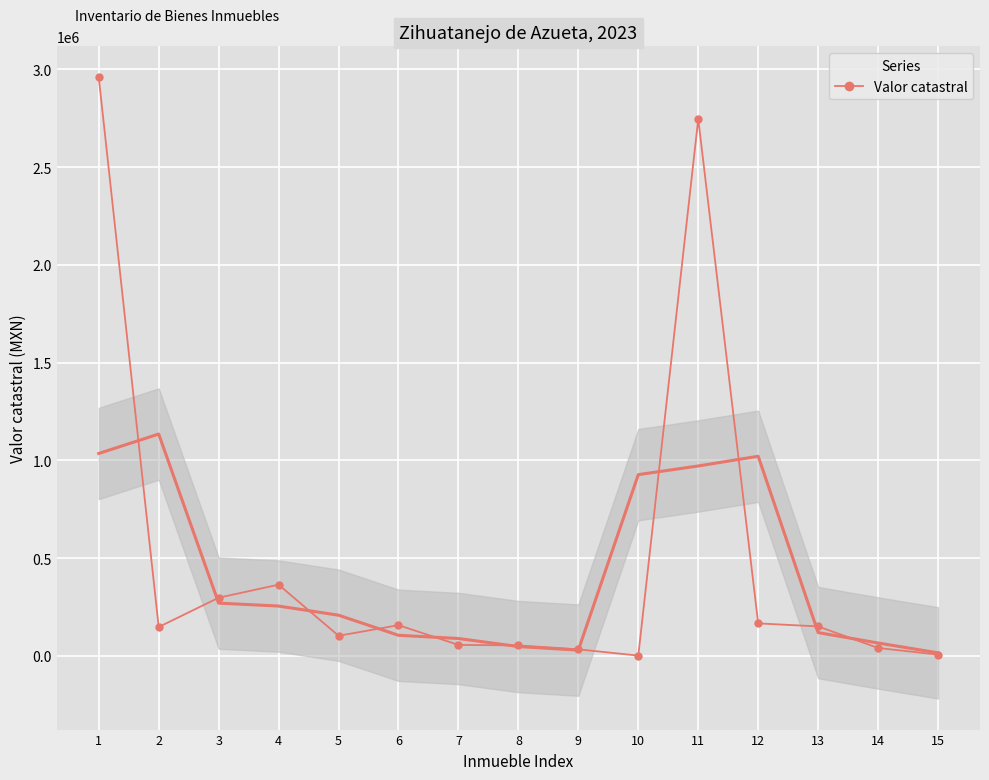

True or false: the data shows 26456 at 14.

False